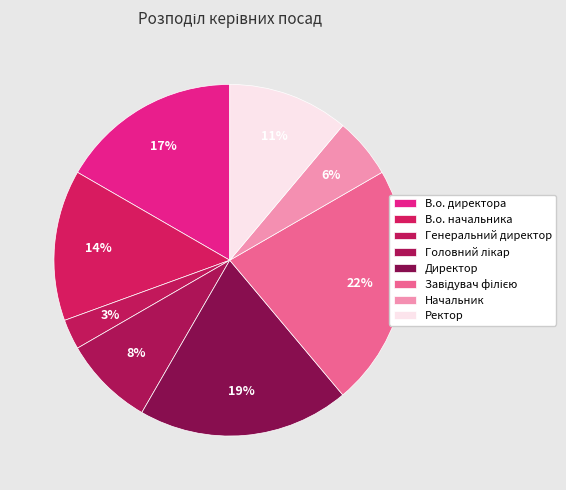

To the nearest percent, what is the combined percentage of Генеральний директор and Ректор?

14%